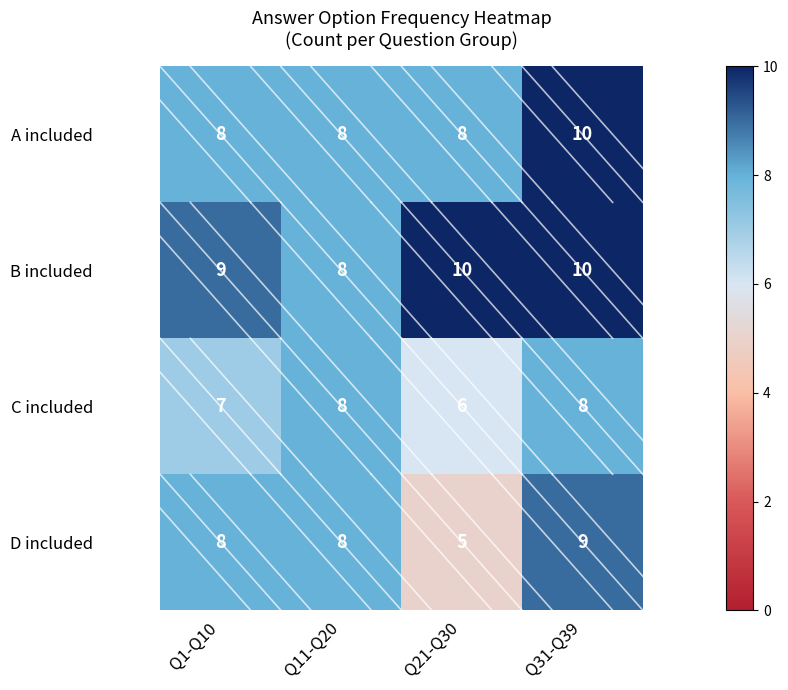

What is the sum of all A included values?

34